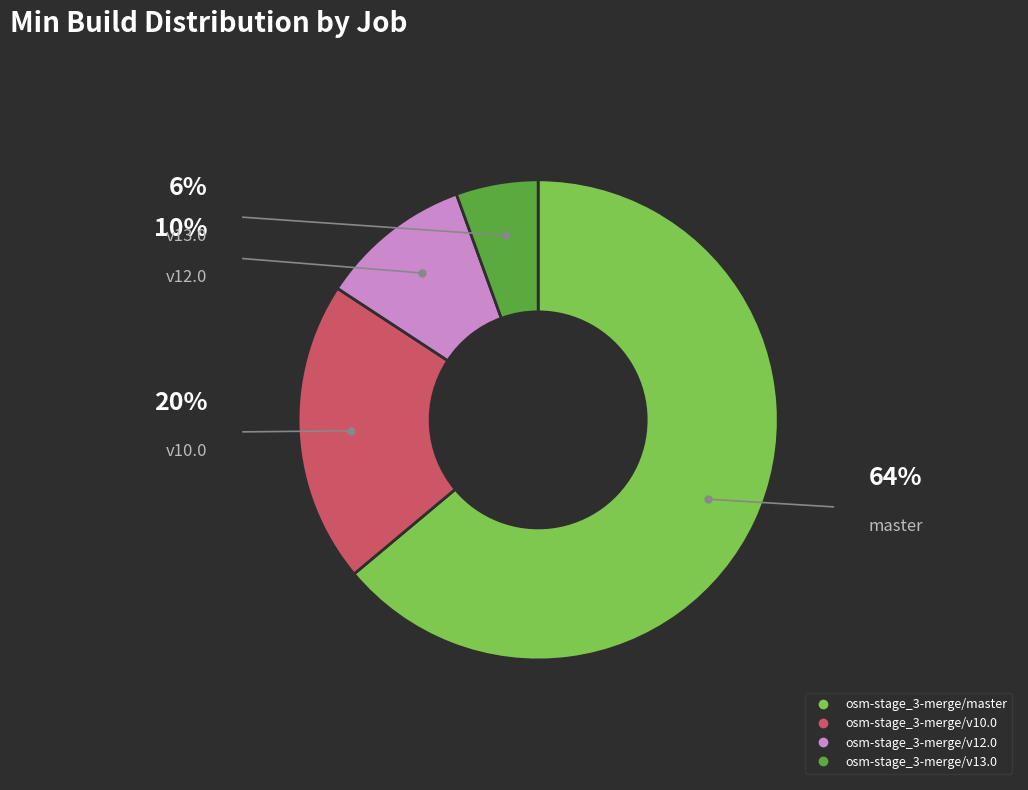

Which slice is the largest?

osm-stage_3-merge/master